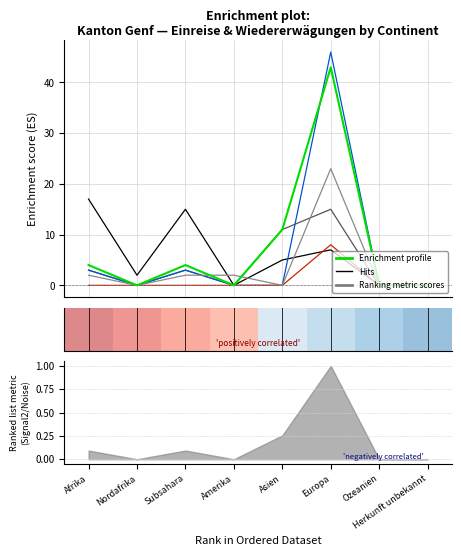

True or false: Total Wiedererwägungsgesuche and Einreiseanträge Flughafen cross at least once.

False